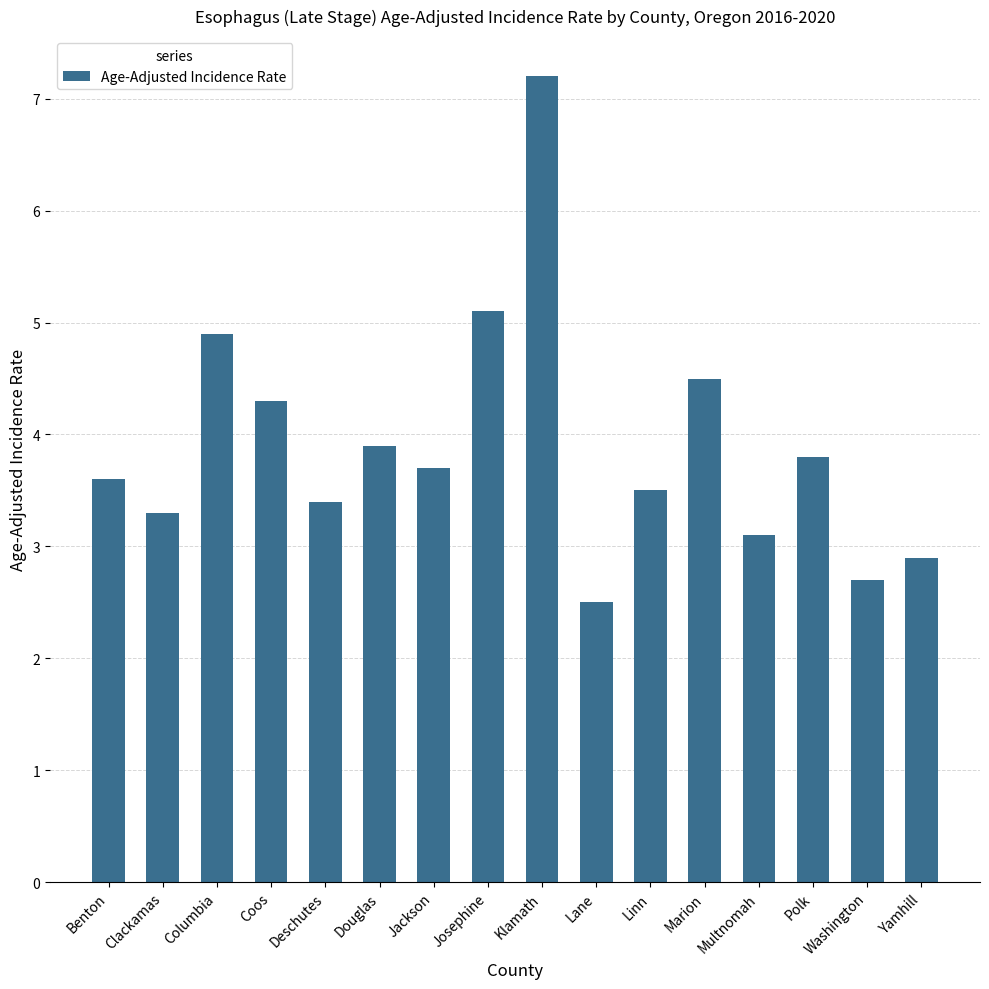

What is the difference between the values at Lane and Columbia?

2.4